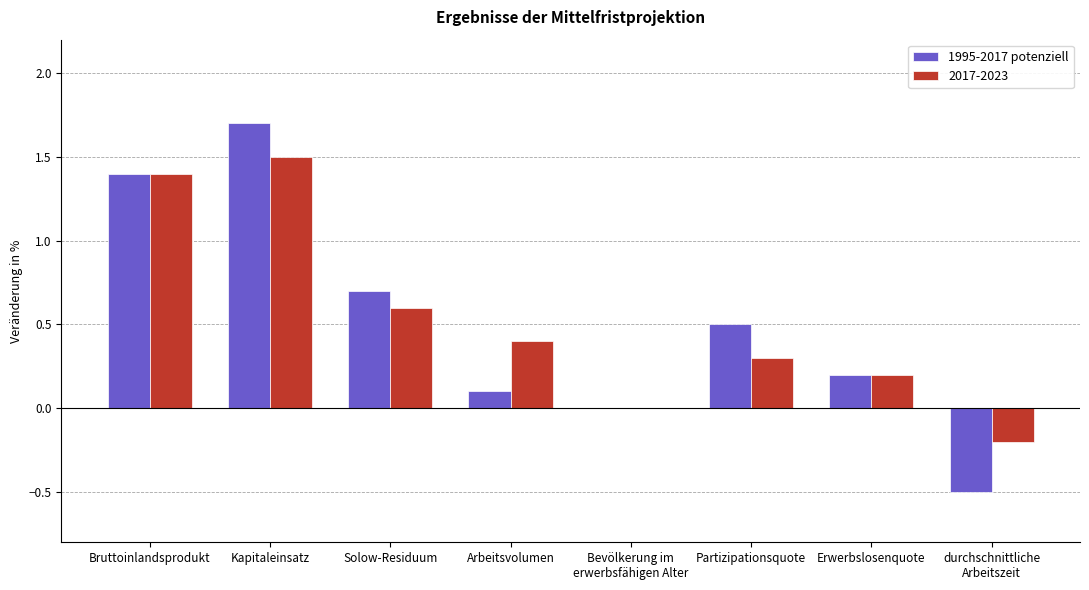

What value does the 2017-2023 series have at Solow-Residuum?

0.6